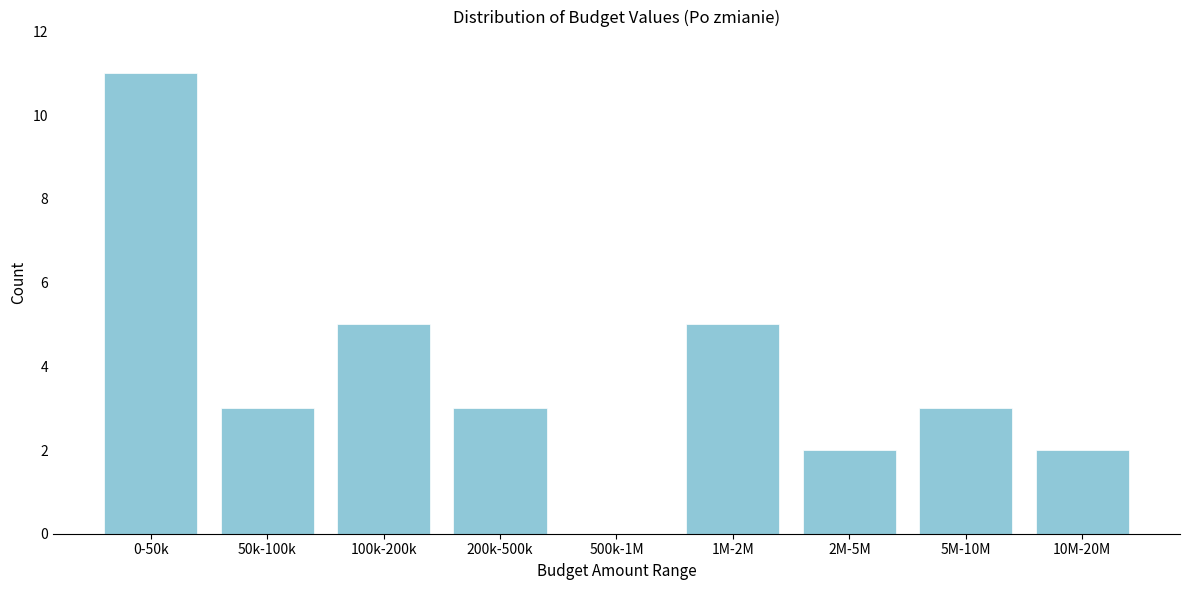

Reading left to right, what are all the values shown in this chart?

0-50k=11	50k-100k=3	100k-200k=5	200k-500k=3	500k-1M=0	1M-2M=5	2M-5M=2	5M-10M=3	10M-20M=2